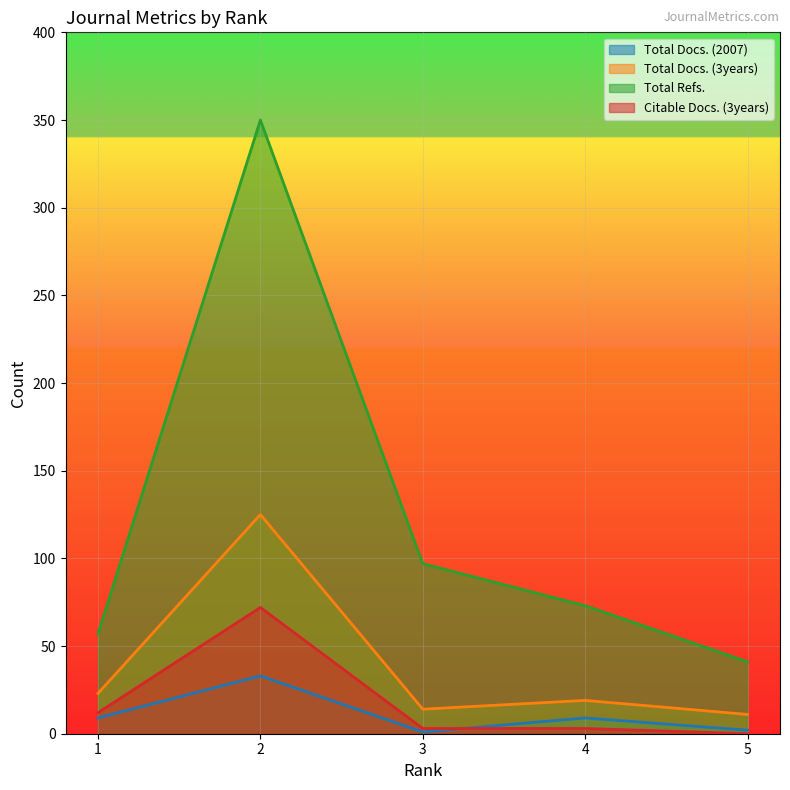

Does the chart display data point markers on the line(s)?

No